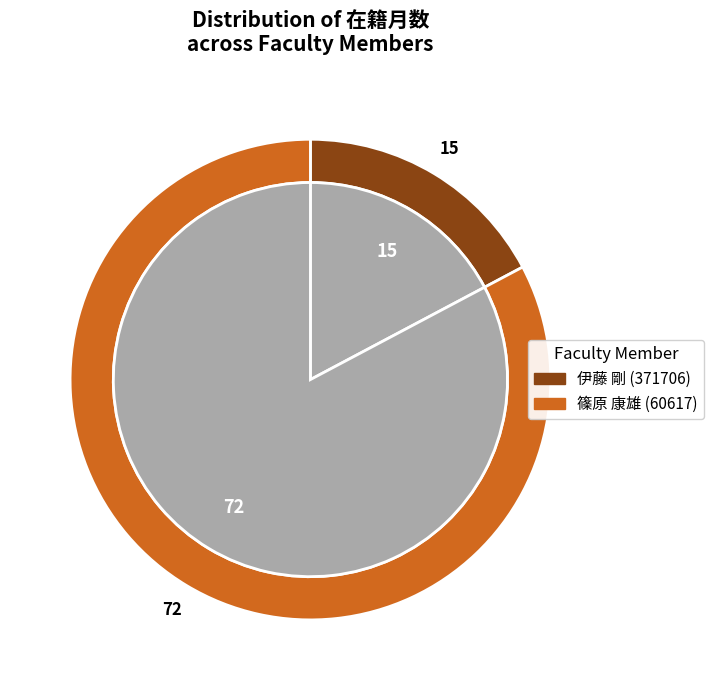

How much of the chart is everything except 伊藤 剛 (371706)?

82.8%